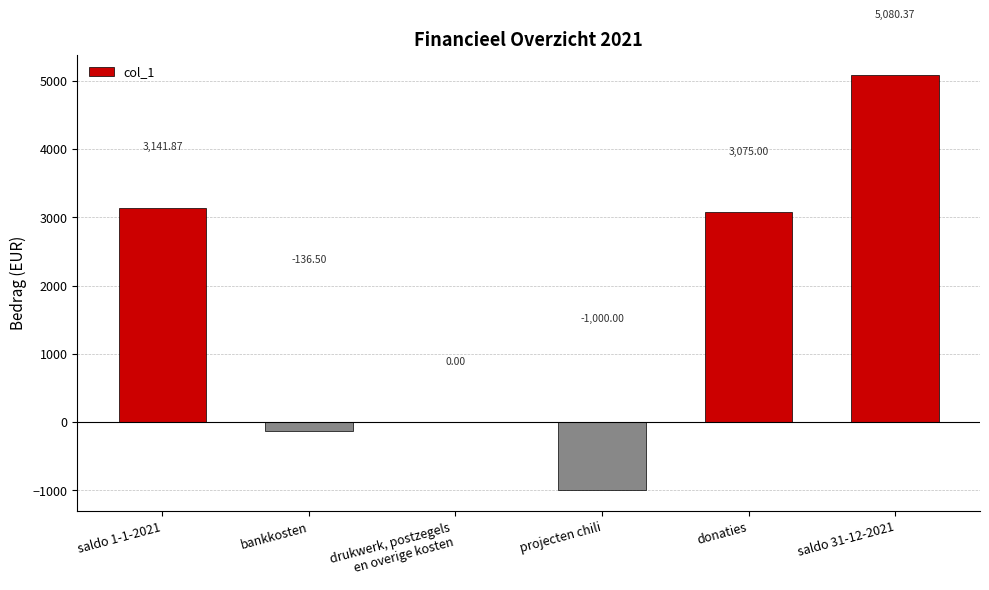

Are the bars horizontal?

No